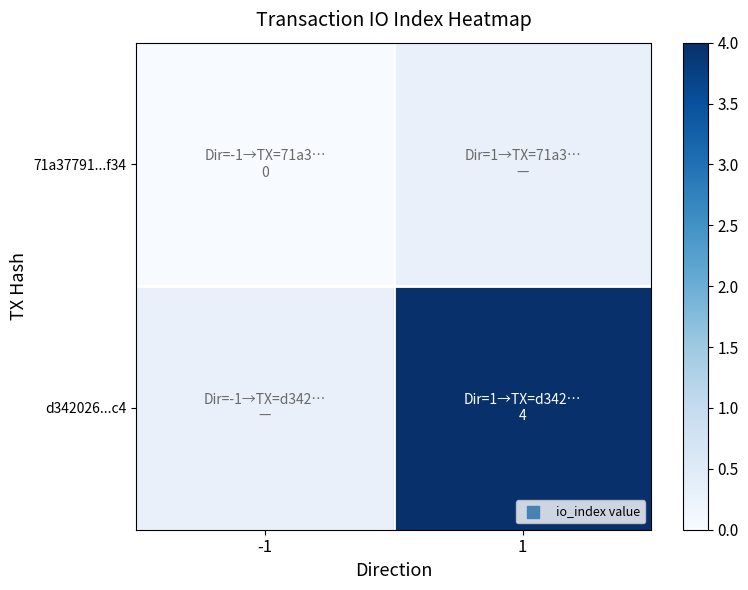

Which category has the lowest value across all series?

-1